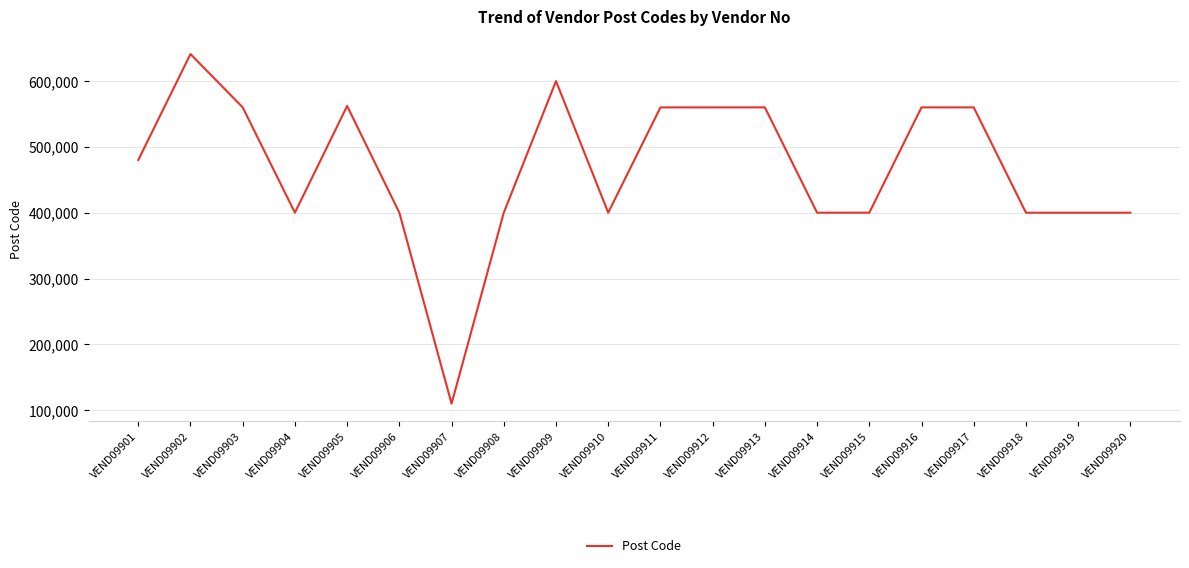

Does the chart have visible grid lines?

Yes